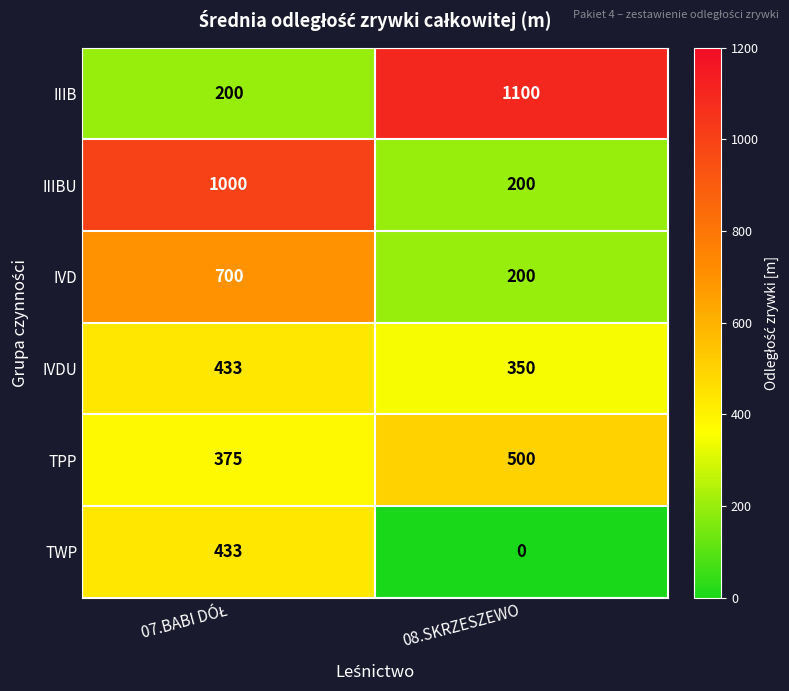

What is the difference between the maximum and minimum values in the IVDU series?

83